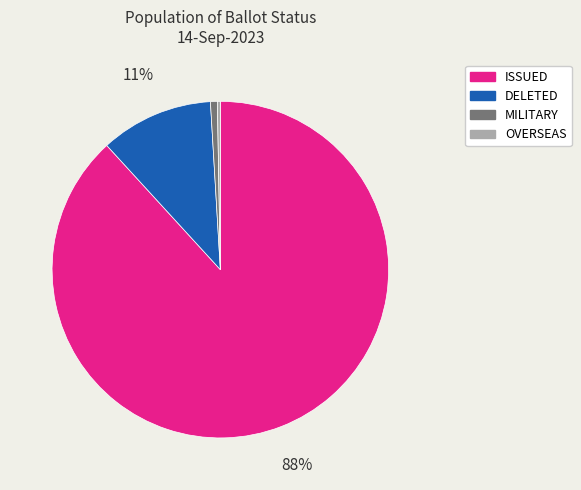

Is there a majority slice in this chart?

Yes